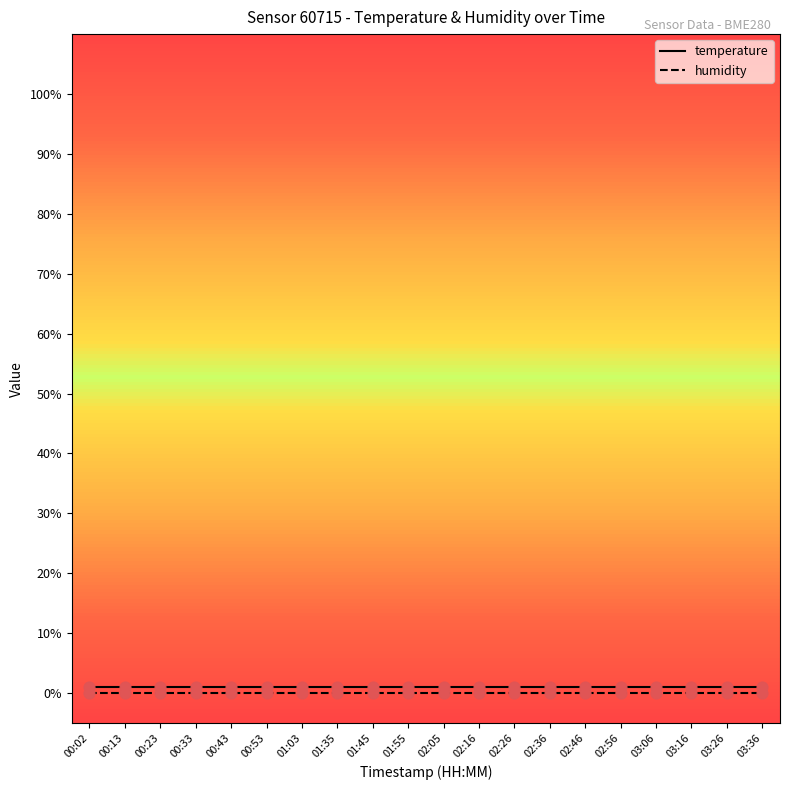

Which series has the largest Y range (max minus min)?

temperature